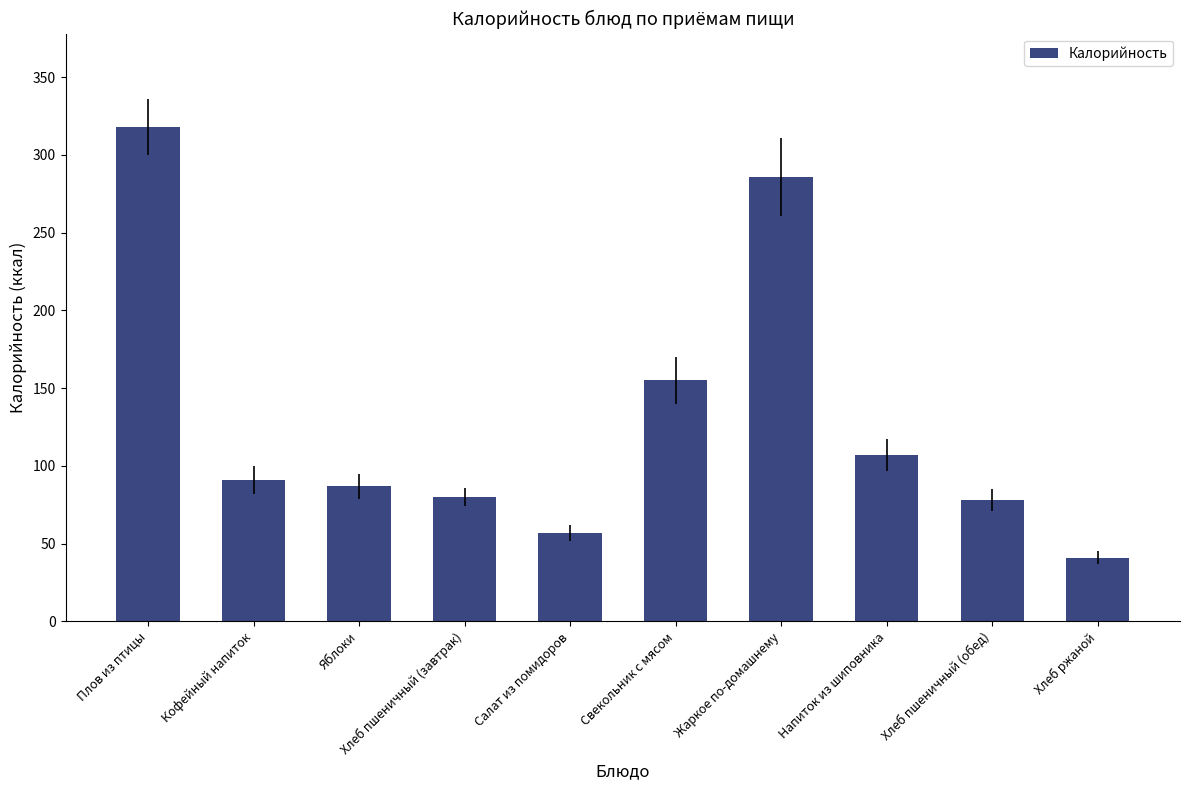

What value does the data have at Салат из помидоров?

57